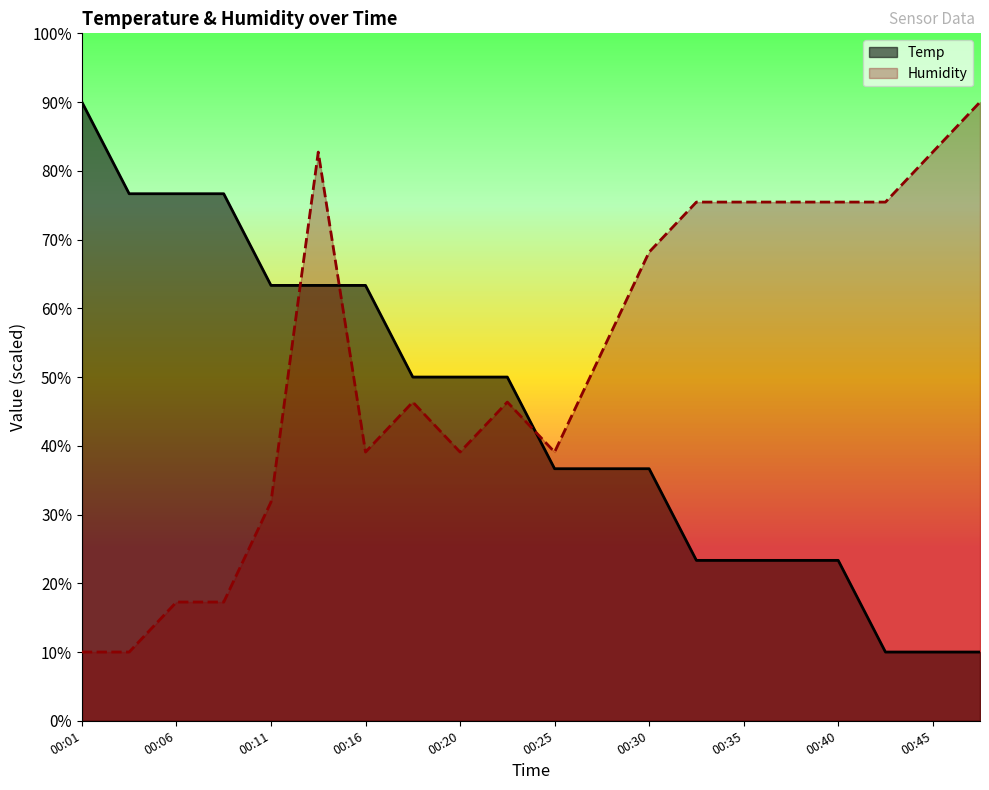

In Humidity, how many points are lower than both neighbors (excluding endpoints)?

3